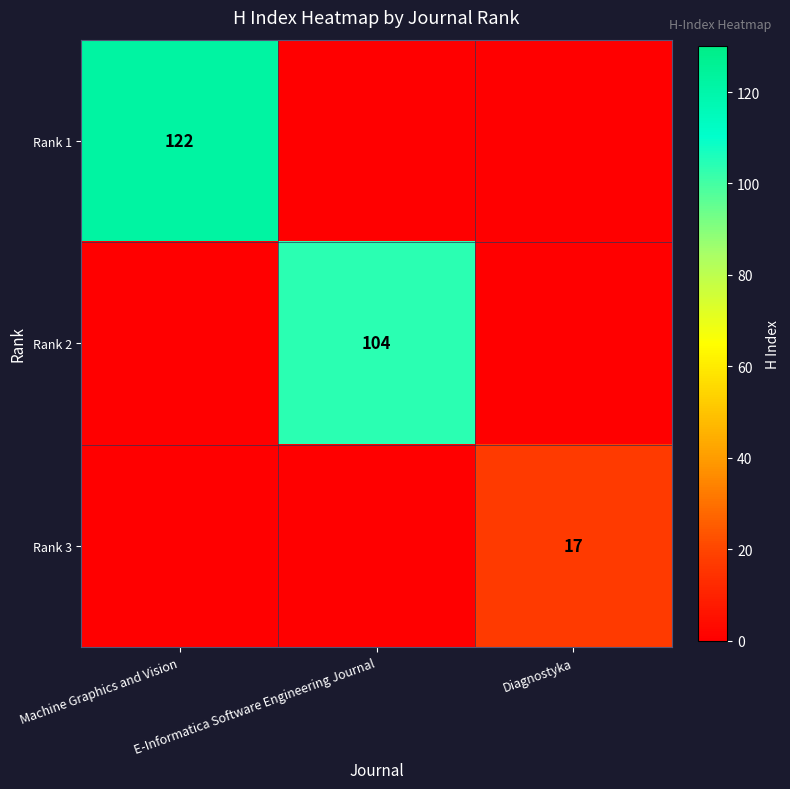

The value of Rank 1 at Machine Graphics and Vision is 184. True or false?

False